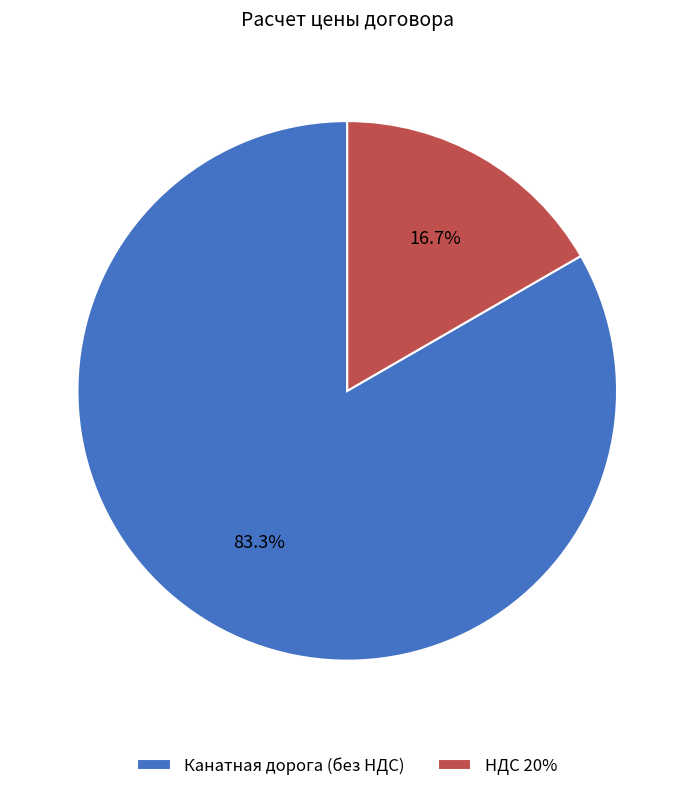

Count the number of slices in the pie.

2